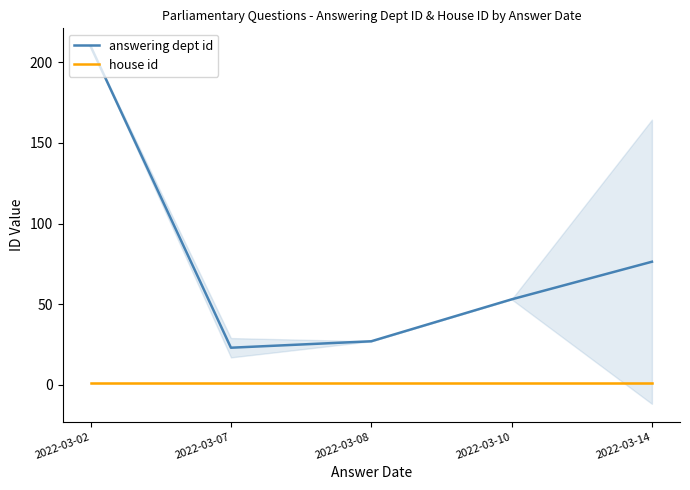

True or false: house id and answering dept id intersect in this chart.

False